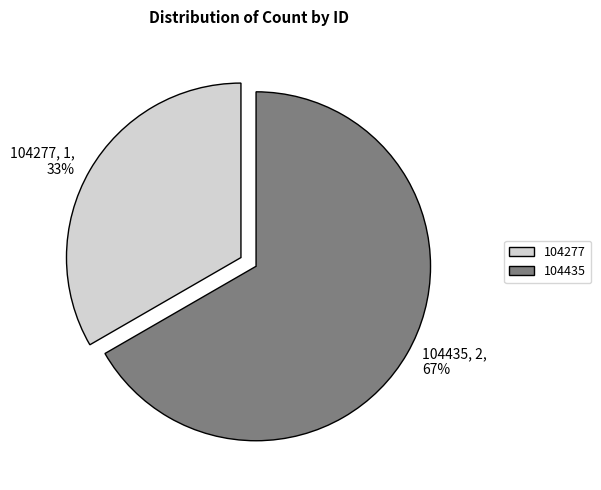

To the nearest percent, what is the average slice percentage?

50%